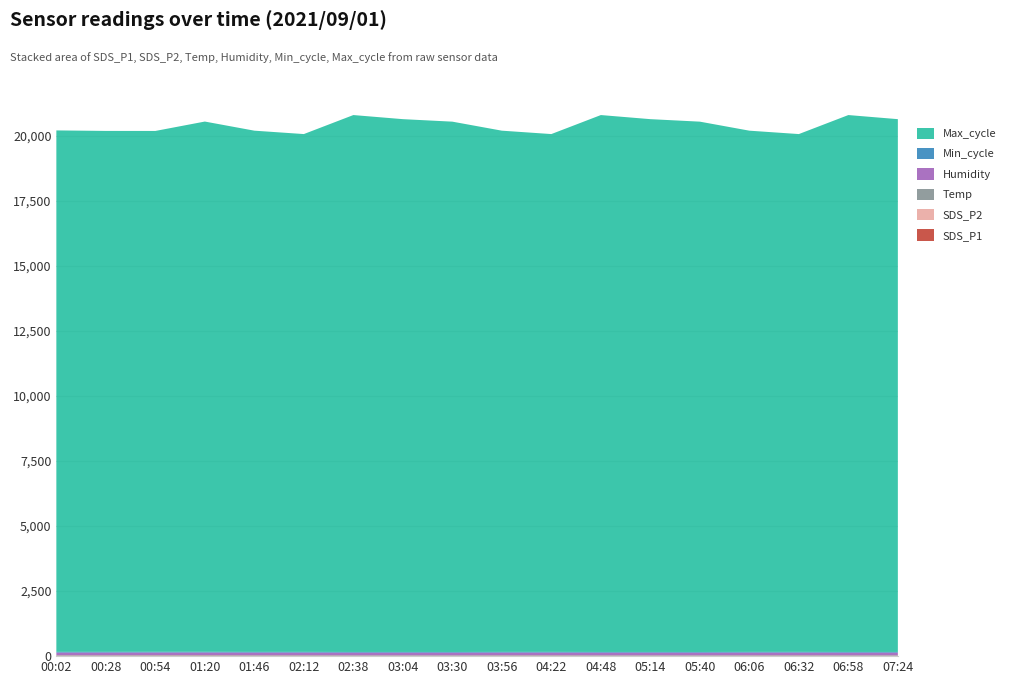

Reading left to right, transcribe all the data shown in this chart.

SDS_P1: 13.7	14.2	15.4	17.1	13.9	15.1	11.9	12.2	10.9	13.9	15.1	11.9	12.2	10.9	13.9	15.1	11.9	12.2
SDS_P2: 5.8	5.5	6.3	5.1	4.7	4.2	4.2	4.3	4.6	4.7	4.2	4.2	4.3	4.6	4.7	4.2	4.2	4.3
Temp: 16.9	16.9	16.8	16.7	16.6	16.6	16.6	16.6	16.6	16.6	16.6	16.6	16.6	16.6	16.6	16.6	16.6	16.6
Humidity: 99.9	99.9	99.9	99.9	99.9	99.9	99.9	99.9	99.9	99.9	99.9	99.9	99.9	99.9	99.9	99.9	99.9	99.9
Min_cycle: 28.0	28.0	28.0	28.0	28.0	28.0	28.0	28.0	28.0	28.0	28.0	28.0	28.0	28.0	28.0	28.0	28.0	28.0
Max_cycle: 20045.0	20025.0	20022.0	20383.0	20036.0	19905.0	20639.0	20481.0	20386.0	20036.0	19905.0	20639.0	20481.0	20386.0	20036.0	19905.0	20639.0	20481.0